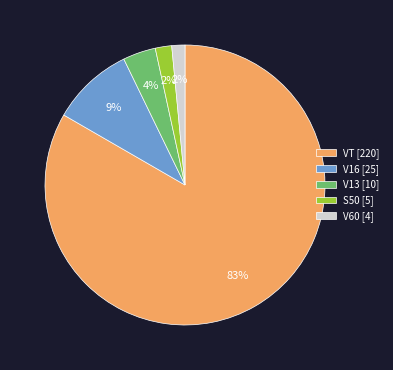

Combined, do V60 [4] and V13 [10] account for over 50%?

No